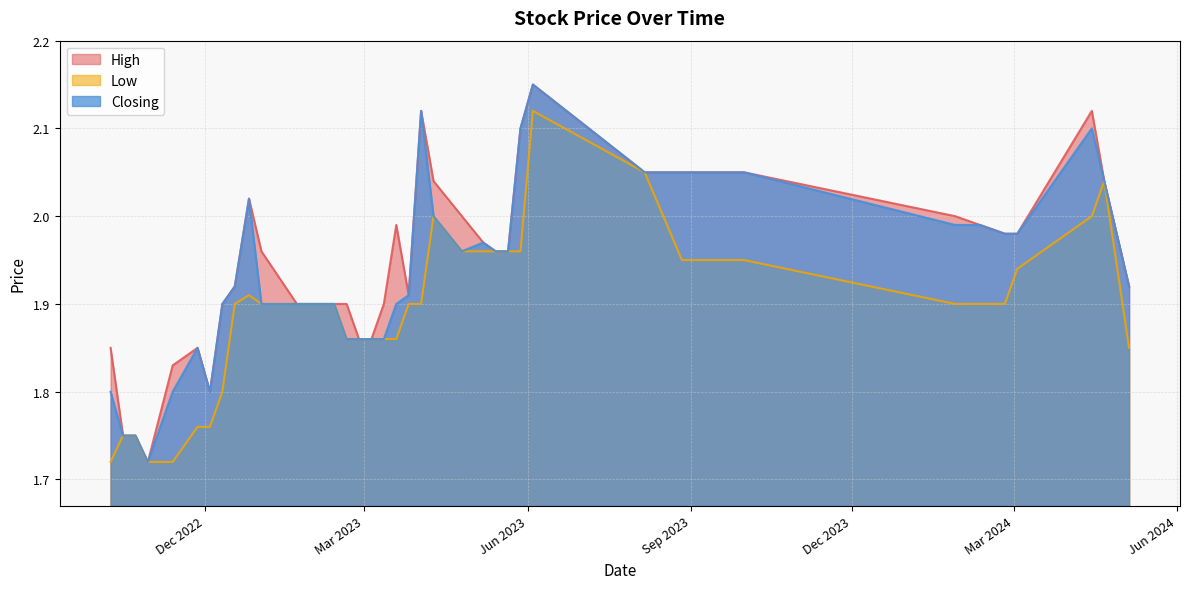

What is the smallest value displayed?

1.7